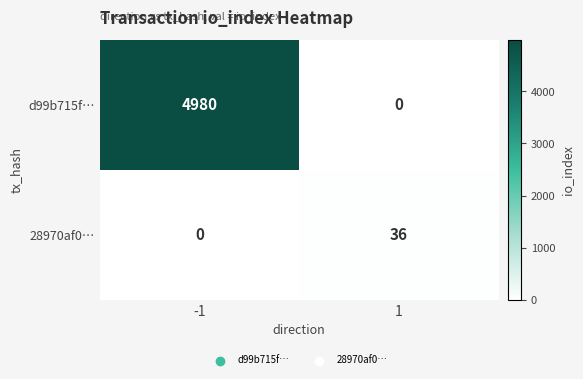

Count the number of categories in the chart.

2